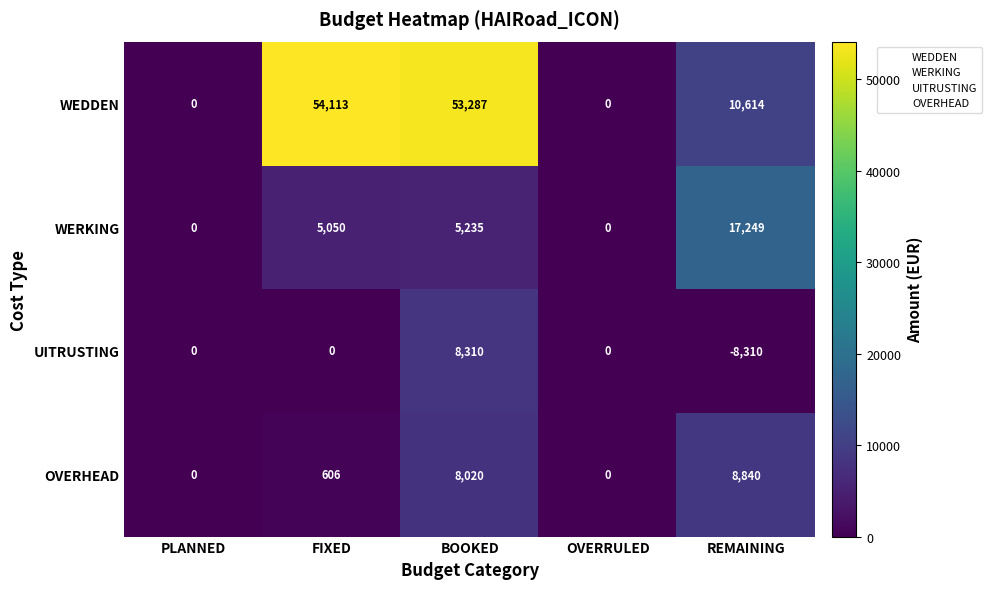

True or false: OVERHEAD has a value of 3159 at BOOKED.

False